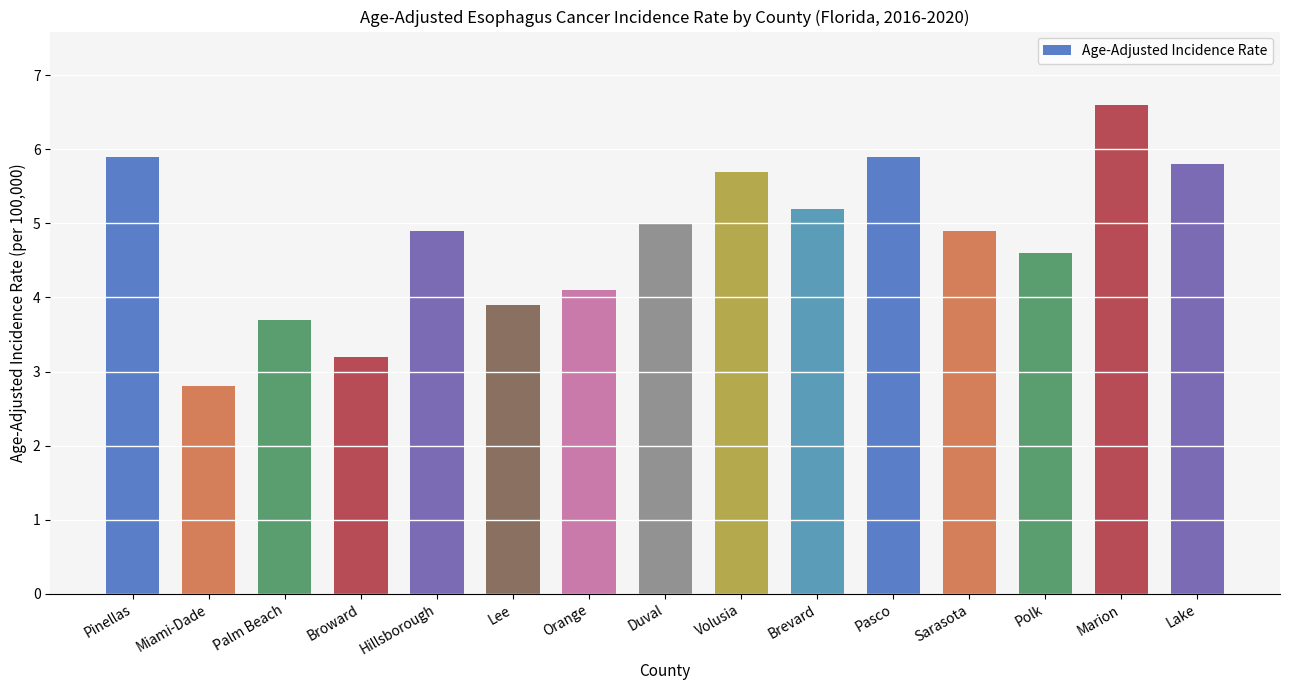

What is the average value?

4.8